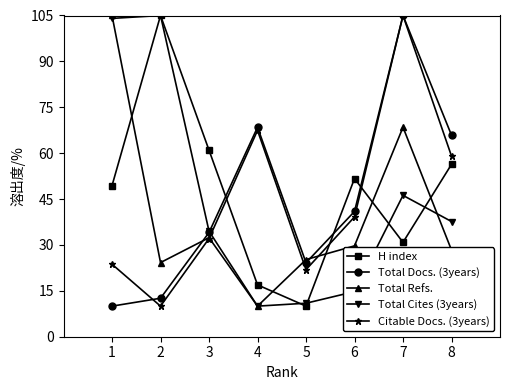

What is the value of the Total Cites (3years) point at the 1st from the left?

104.1